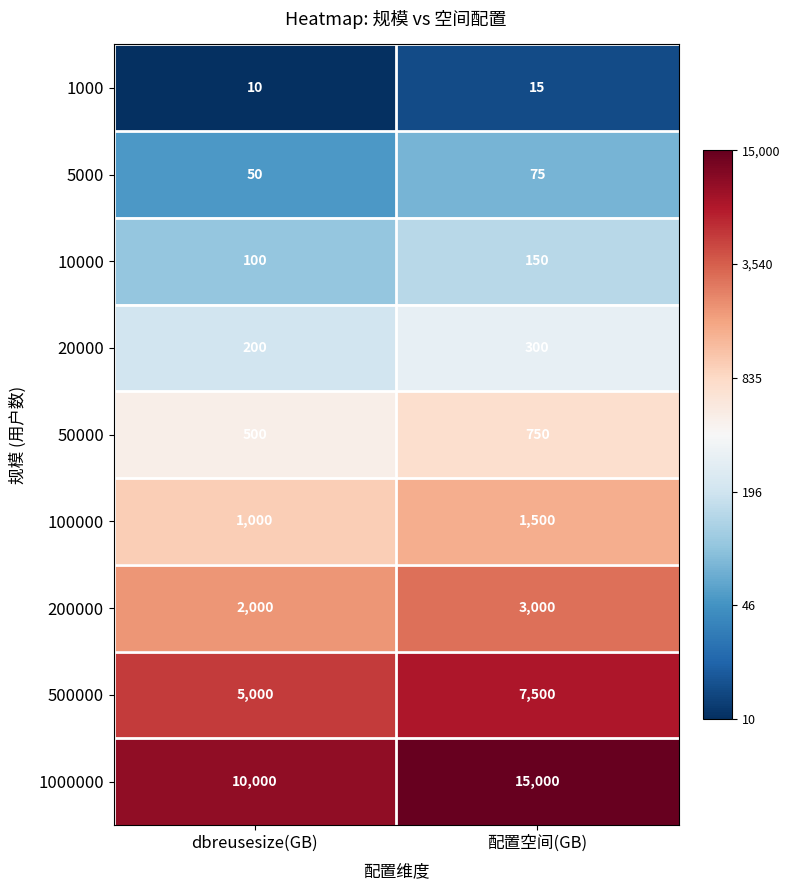

What value does the 200000 series have at dbreusesize(GB), to the nearest 10?

2000